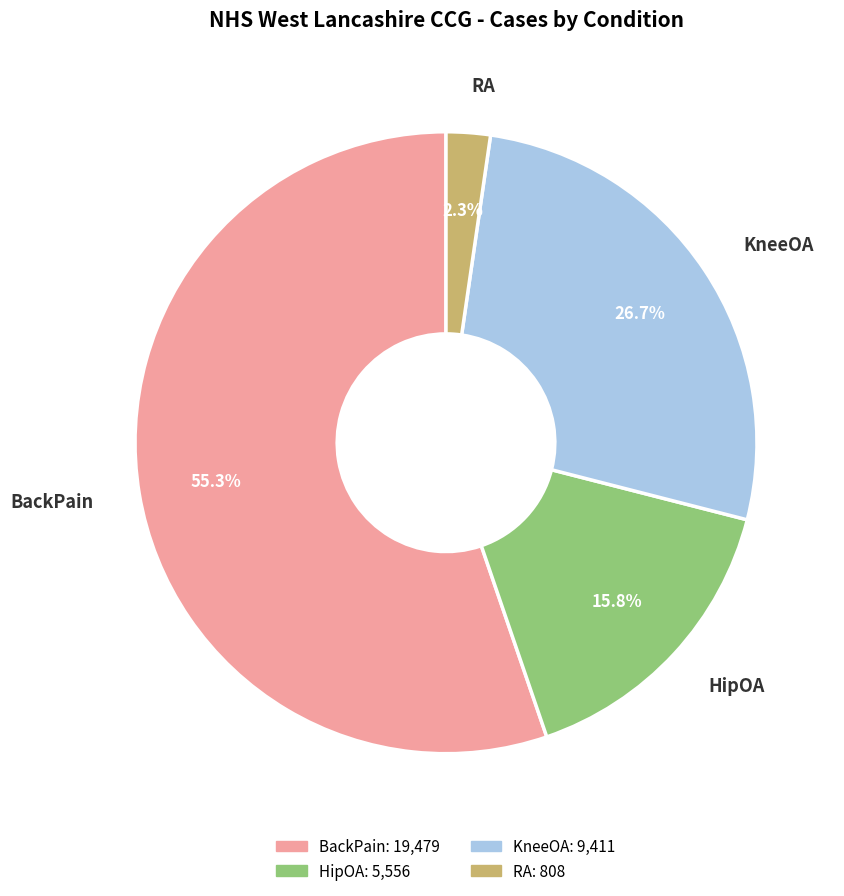

Is the sum of RA and BackPain greater than half?

Yes